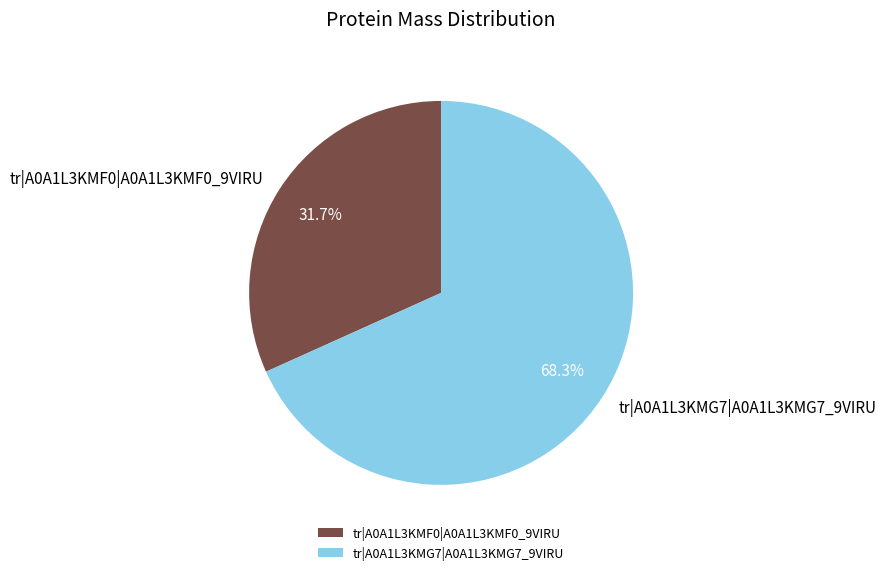

Which category has the smallest portion of the pie?

tr|A0A1L3KMF0|A0A1L3KMF0_9VIRU